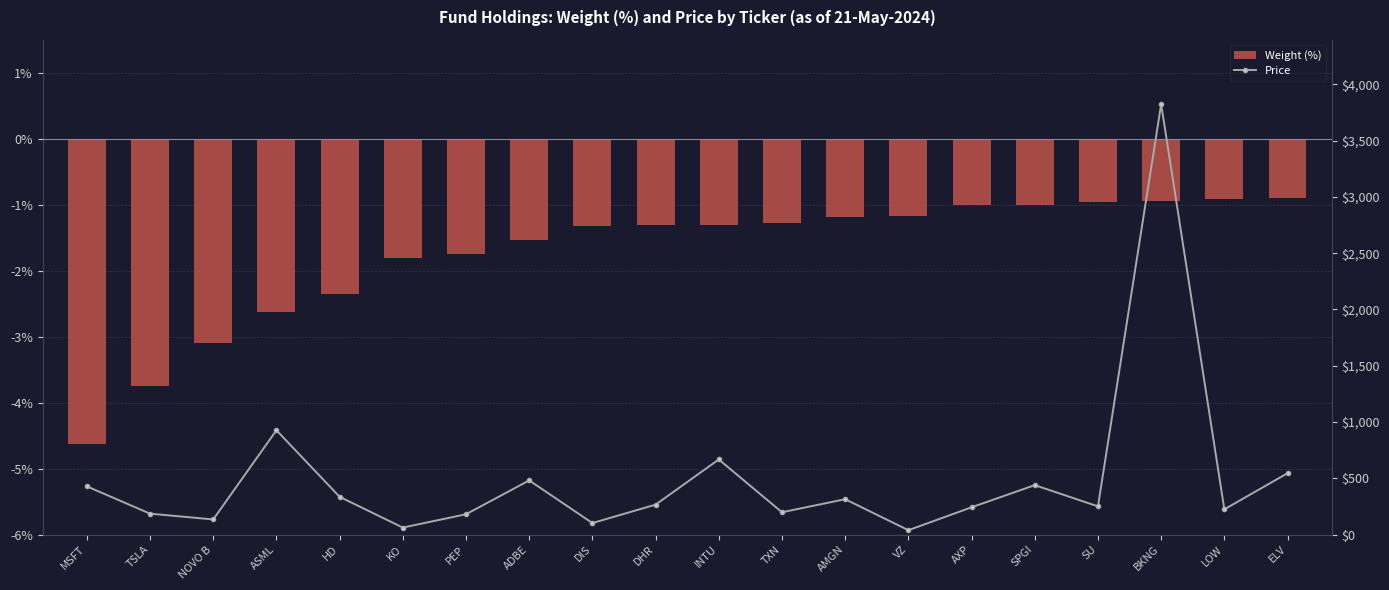

How many categories are shown in the chart?

20